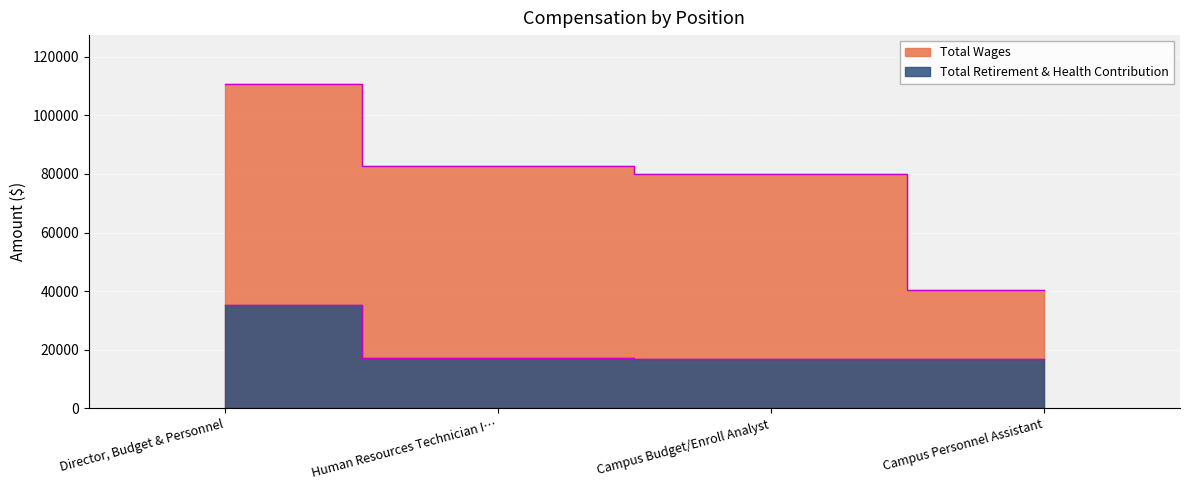

True or false: Total Wages and Total Retirement & Health Contribution intersect in this chart.

False